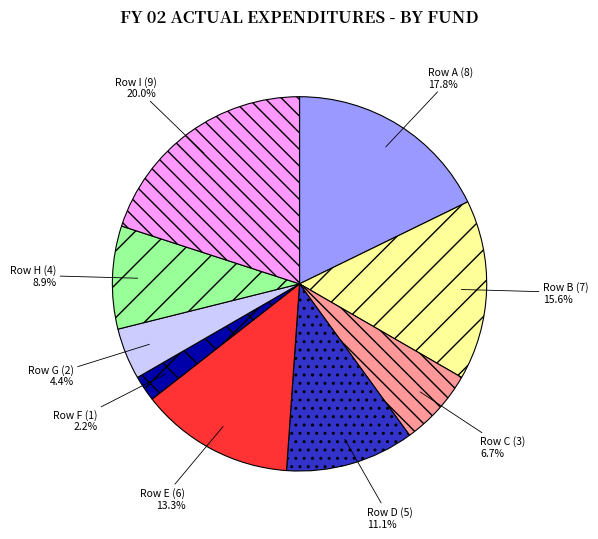

Rank the categories by value from lowest to highest.

Row F (1), Row G (2), Row C (3), Row H (4), Row D (5), Row E (6), Row B (7), Row A (8), Row I (9)